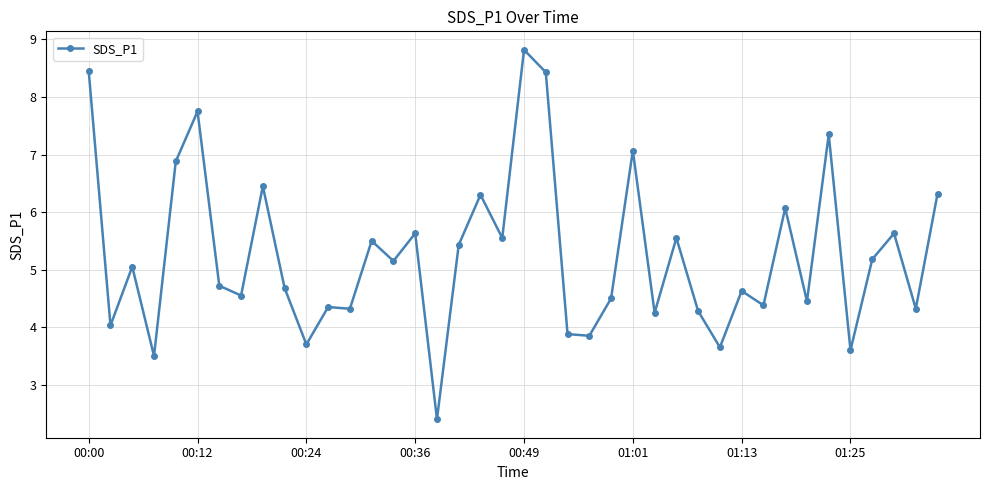

What is the minimum value shown in the chart?

2.4